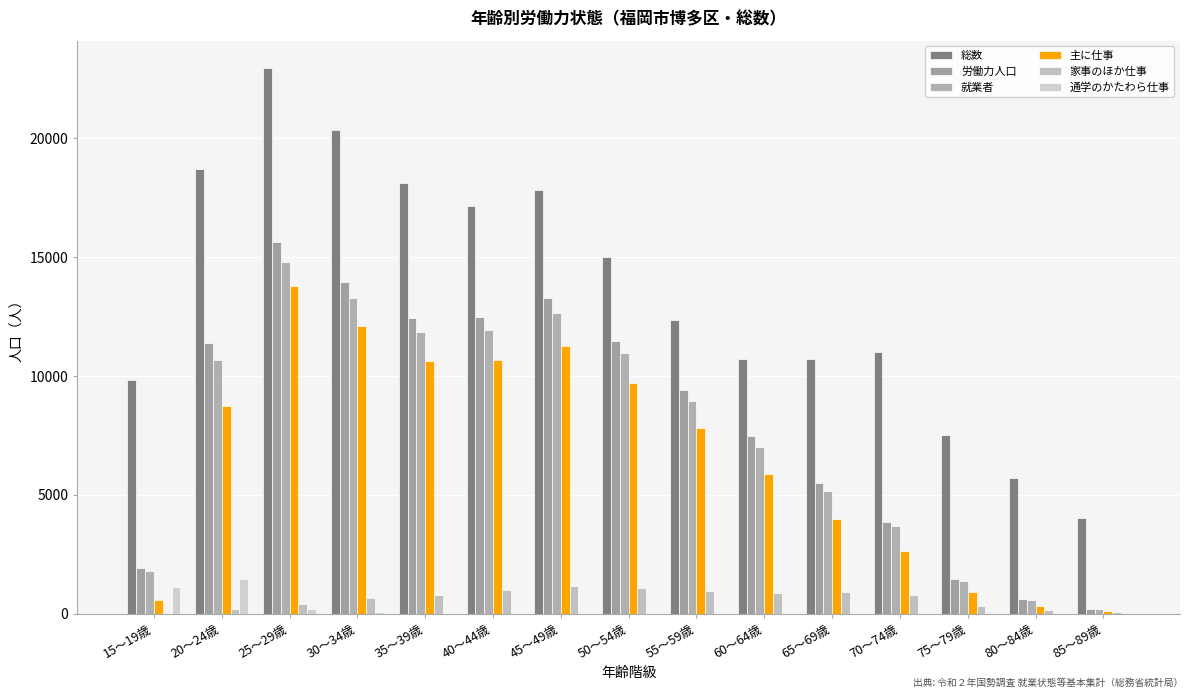

What are all the series names shown in the legend?

総数, 労働力人口, 就業者, 主に仕事, 家事のほか仕事, 通学のかたわら仕事